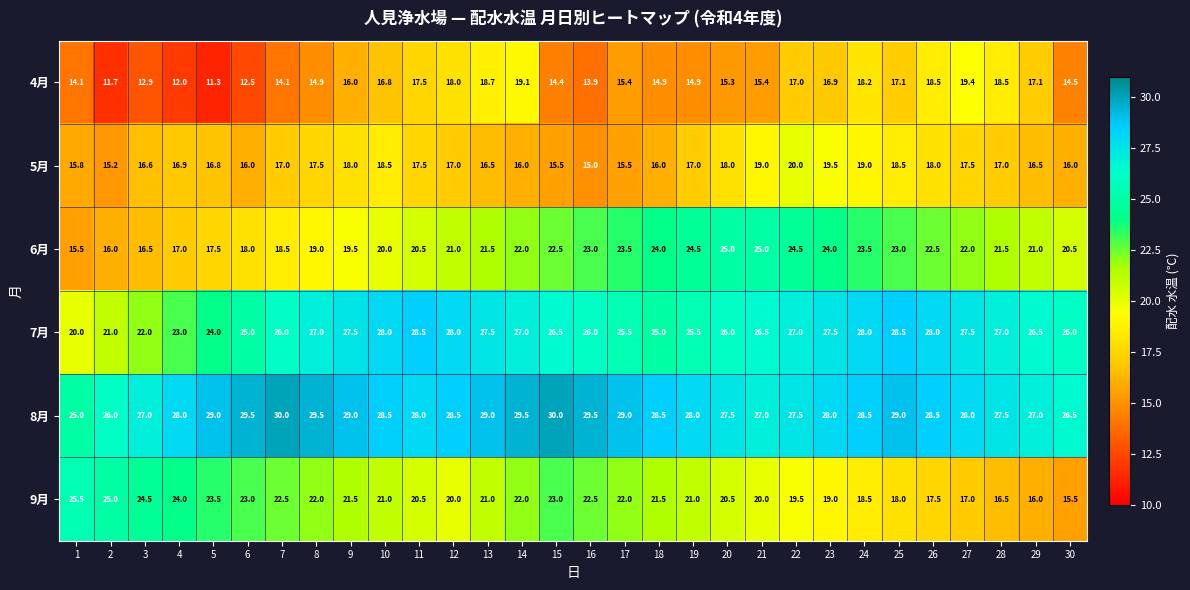

At which label is 6月 closest to 20?

10